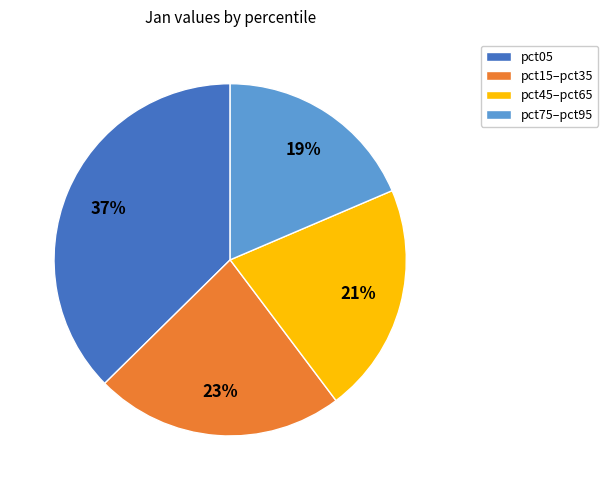

Is pct15–pct35 the majority of the pie?

No